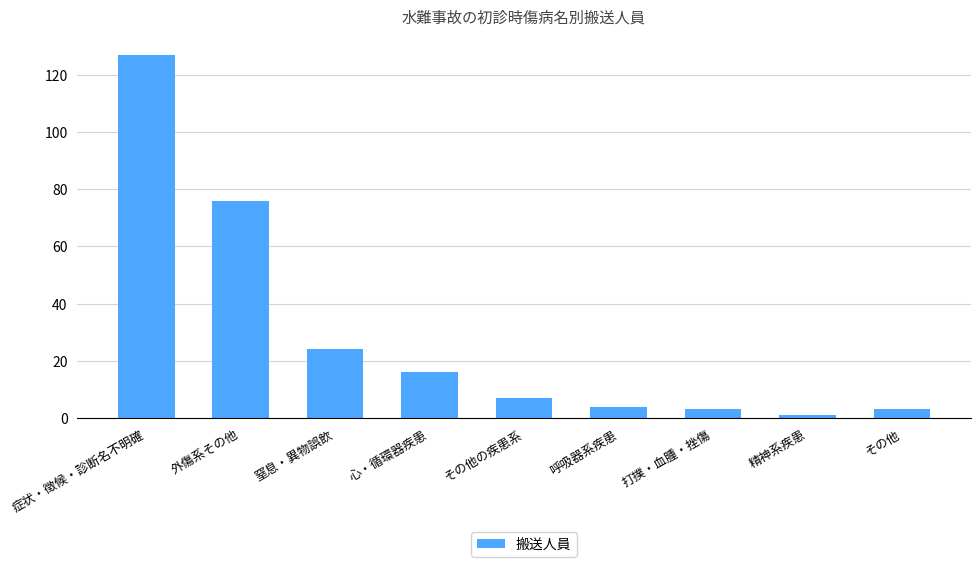

What is the difference between the second highest and minimum values?

75